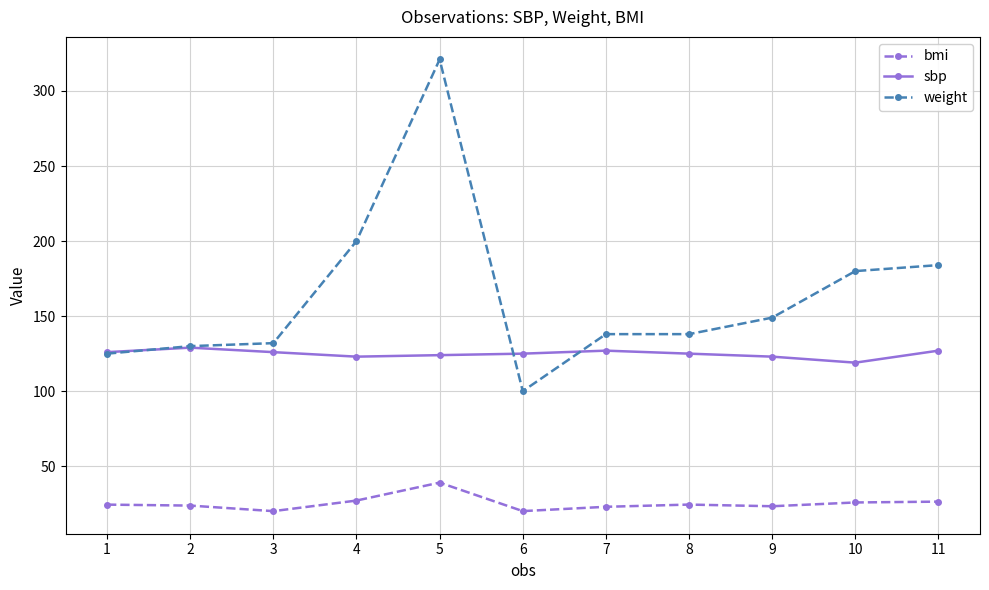

At which label does sbp reach its minimum?

10